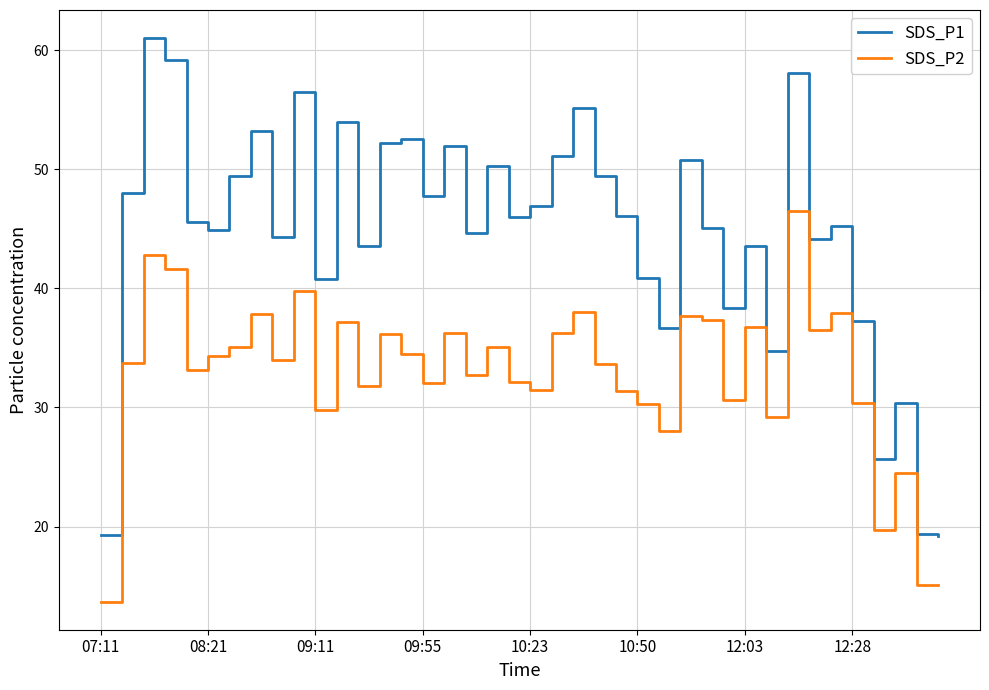

True or false: SDS_P2 and SDS_P1 cross at least once.

False